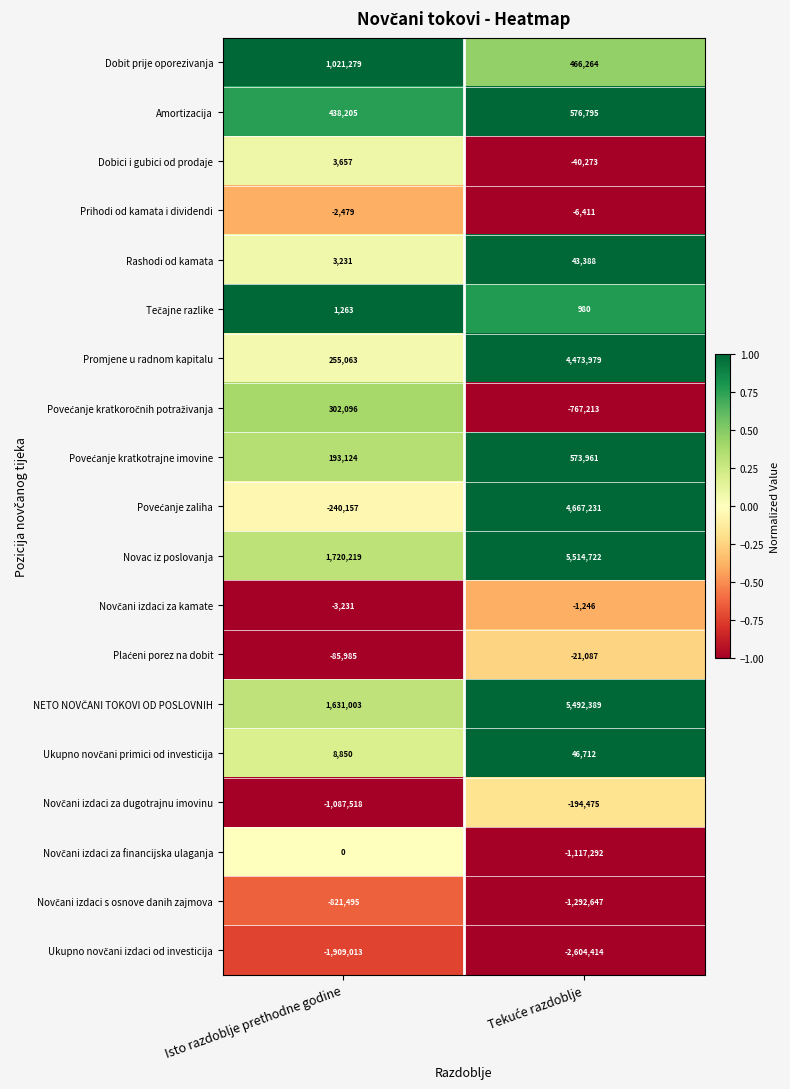

Count the number of data series in this chart.

19